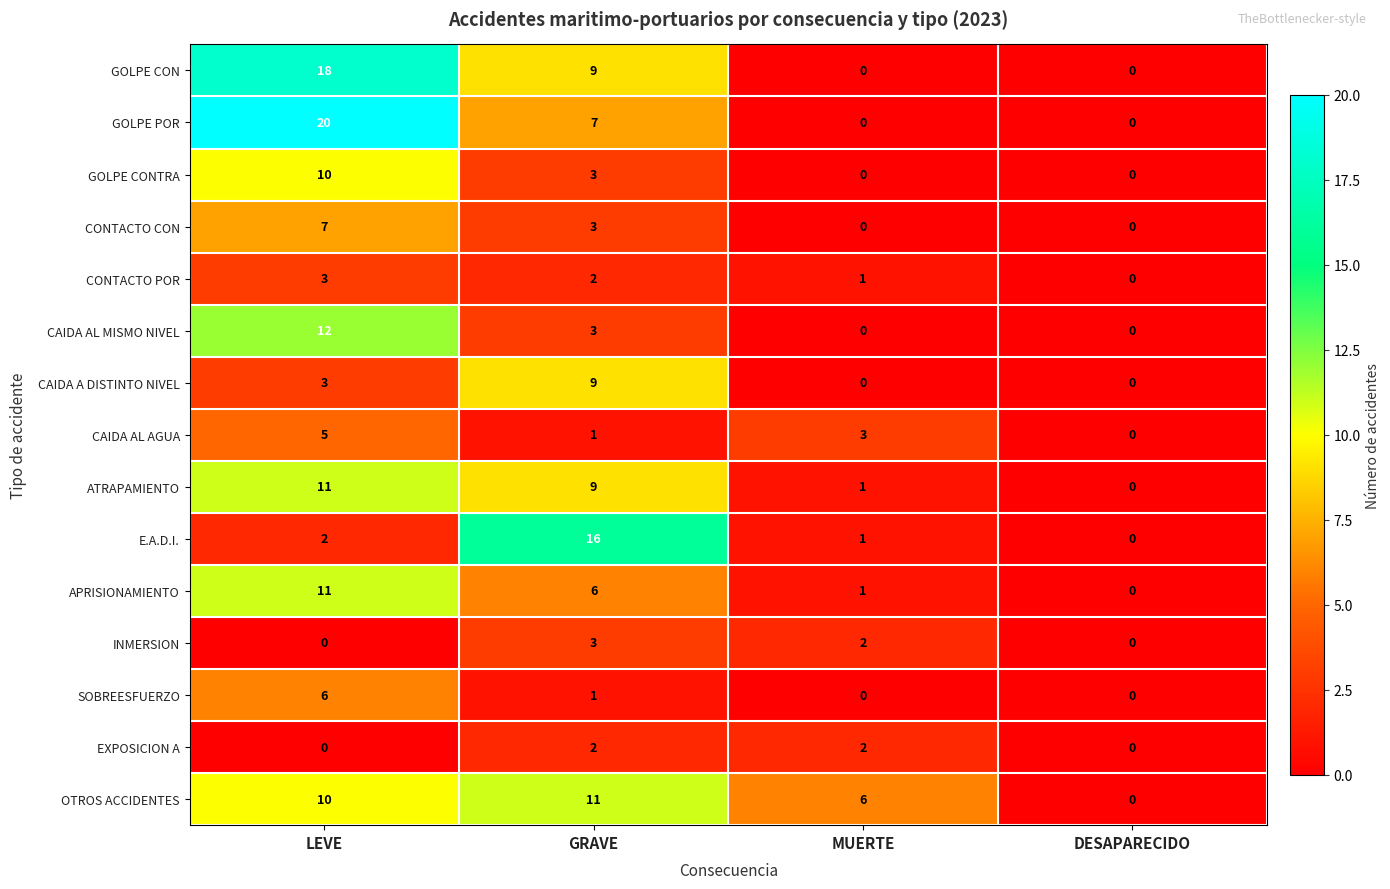

What is the average value of the CAIDA A DISTINTO NIVEL series?

3